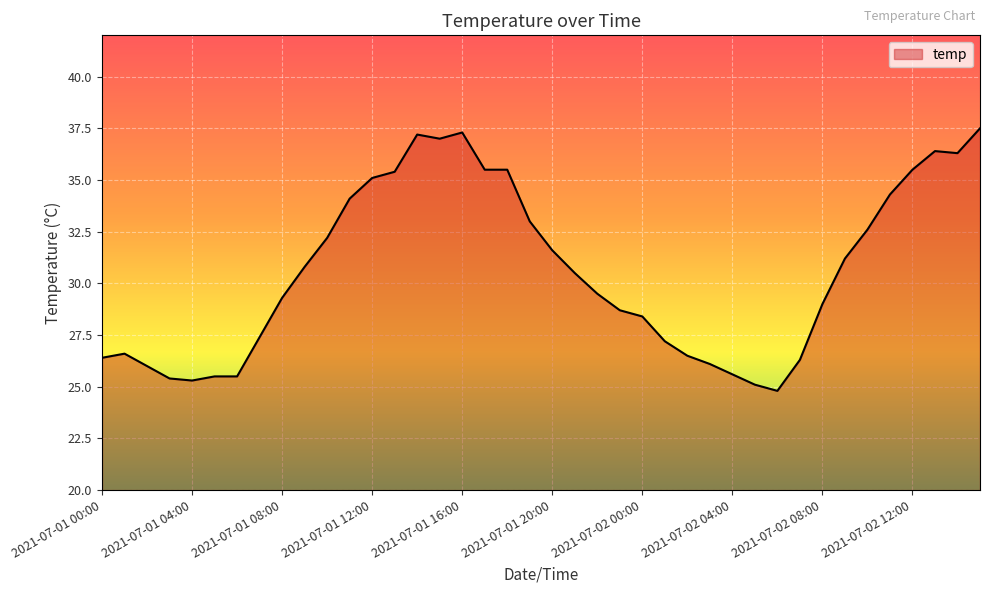

What is the smallest value displayed?

24.8